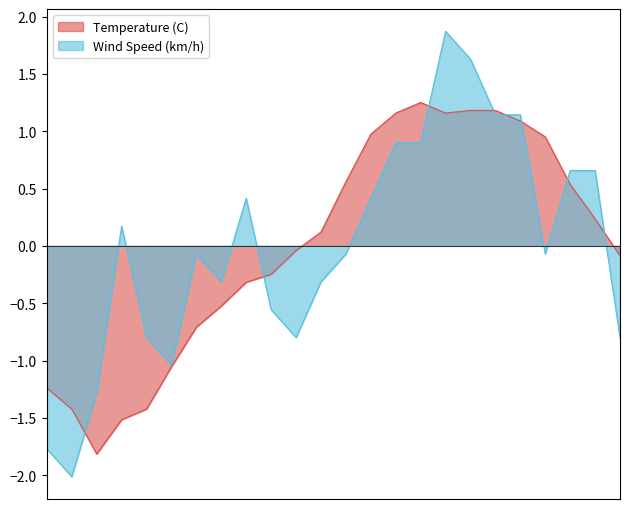

Reading left to right, list all the values displayed in this chart.

Temperature (C): 09:00=-1.2	08:00=-1.4	07:00=-1.8	06:00=-1.5	05:00=-1.4	04:00=-1.1	03:00=-0.7	02:00=-0.5	01:00=-0.3	00:00=-0.2	23:00=-0.0	22:00=0.1	21:00=0.6	20:00=1.0	19:00=1.2	18:00=1.3	17:00=1.2	16:00=1.2	15:00=1.2	14:00=1.1	13:00=1.0	12:00=0.5	11:00=0.2	10:00=-0.1
Wind Speed (km/h): 09:00=-1.8	08:00=-2.0	07:00=-1.3	06:00=0.2	05:00=-0.8	04:00=-1.0	03:00=-0.1	02:00=-0.3	01:00=0.4	00:00=-0.6	23:00=-0.8	22:00=-0.3	21:00=-0.1	20:00=0.4	19:00=0.9	18:00=0.9	17:00=1.9	16:00=1.6	15:00=1.1	14:00=1.1	13:00=-0.1	12:00=0.7	11:00=0.7	10:00=-0.8